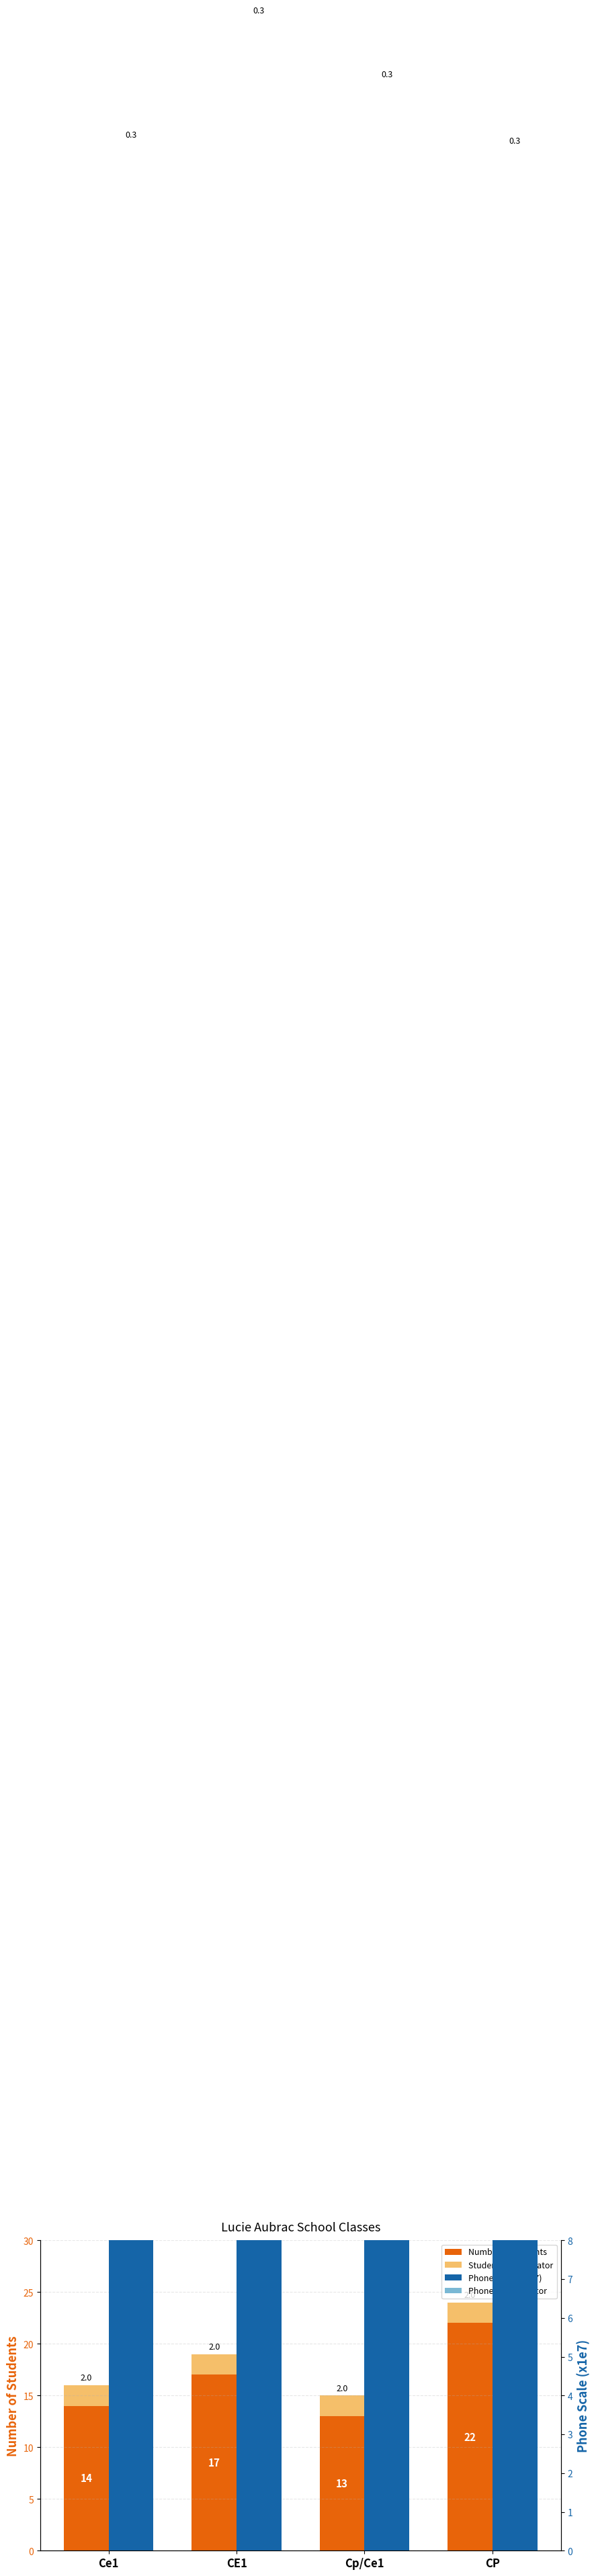

What is the value of the Student Avg Indicator bar at the 2nd from the left?

2.0